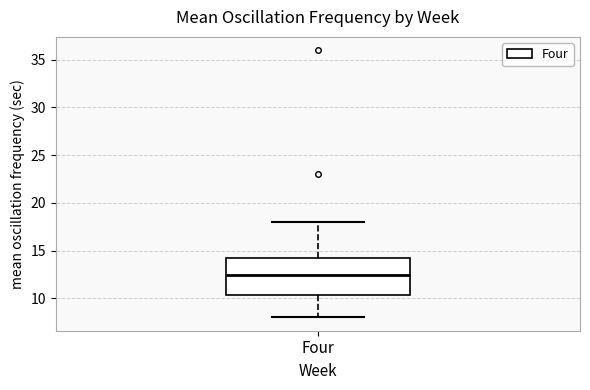

Transcribe this box plot: give where the median line is, the range the box spans, and where the two whiskers end, as read against the y-axis. The values are not printed on the chart, so give them approximately, as read against the axis.

median 12.5, box 10.5 to 14.5, whiskers 8.0 to 18.0